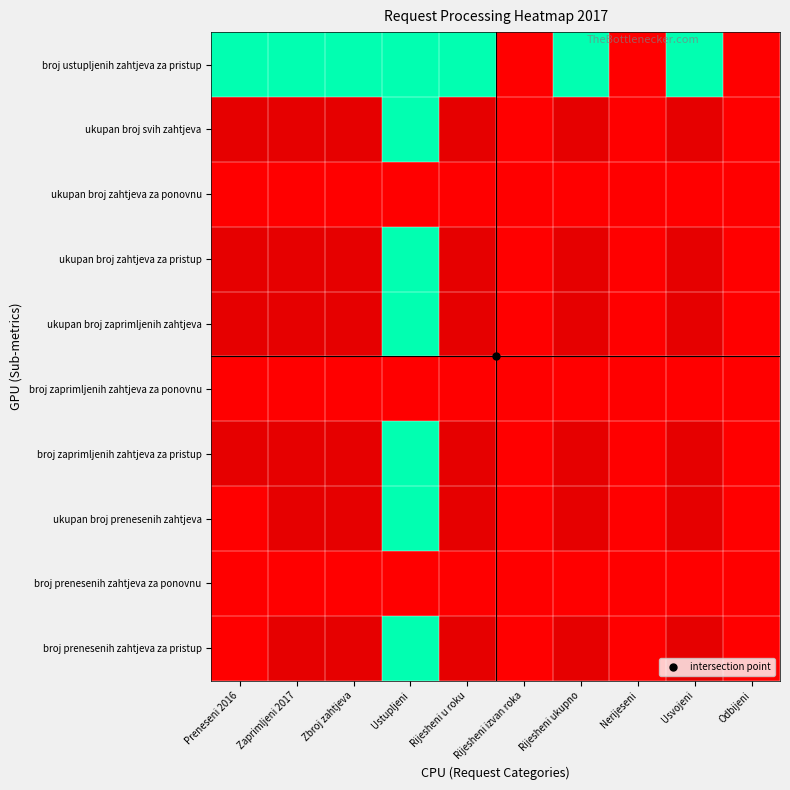

Reading left to right, transcribe all the data shown in this chart.

broj prenesenih zahtjeva za pristup: Preneseni 2016=0	Zaprimljeni 2017=2	Zbroj zahtjeva=2	Ustupljeni=1	Rijesheni u roku=2	Rijesheni izvan roka=0	Rijesheni ukupno=2	Nerijeseni=0	Usvojeni=2	Odbijeni=0
broj prenesenih zahtjeva za ponovnu: Preneseni 2016=0	Zaprimljeni 2017=0	Zbroj zahtjeva=0	Ustupljeni=0	Rijesheni u roku=0	Rijesheni izvan roka=0	Rijesheni ukupno=0	Nerijeseni=0	Usvojeni=0	Odbijeni=0
ukupan broj prenesenih zahtjeva: Preneseni 2016=0	Zaprimljeni 2017=2	Zbroj zahtjeva=2	Ustupljeni=1	Rijesheni u roku=2	Rijesheni izvan roka=0	Rijesheni ukupno=2	Nerijeseni=0	Usvojeni=2	Odbijeni=0
broj zaprimljenih zahtjeva za pristup: Preneseni 2016=2	Zaprimljeni 2017=2	Zbroj zahtjeva=2	Ustupljeni=1	Rijesheni u roku=2	Rijesheni izvan roka=0	Rijesheni ukupno=2	Nerijeseni=0	Usvojeni=2	Odbijeni=0
broj zaprimljenih zahtjeva za ponovnu: Preneseni 2016=0	Zaprimljeni 2017=0	Zbroj zahtjeva=0	Ustupljeni=0	Rijesheni u roku=0	Rijesheni izvan roka=0	Rijesheni ukupno=0	Nerijeseni=0	Usvojeni=0	Odbijeni=0
ukupan broj zaprimljenih zahtjeva: Preneseni 2016=2	Zaprimljeni 2017=2	Zbroj zahtjeva=2	Ustupljeni=1	Rijesheni u roku=2	Rijesheni izvan roka=0	Rijesheni ukupno=2	Nerijeseni=0	Usvojeni=2	Odbijeni=0
ukupan broj zahtjeva za pristup: Preneseni 2016=2	Zaprimljeni 2017=2	Zbroj zahtjeva=2	Ustupljeni=1	Rijesheni u roku=2	Rijesheni izvan roka=0	Rijesheni ukupno=2	Nerijeseni=0	Usvojeni=2	Odbijeni=0
ukupan broj zahtjeva za ponovnu: Preneseni 2016=0	Zaprimljeni 2017=0	Zbroj zahtjeva=0	Ustupljeni=0	Rijesheni u roku=0	Rijesheni izvan roka=0	Rijesheni ukupno=0	Nerijeseni=0	Usvojeni=0	Odbijeni=0
ukupan broj svih zahtjeva: Preneseni 2016=2	Zaprimljeni 2017=2	Zbroj zahtjeva=2	Ustupljeni=1	Rijesheni u roku=2	Rijesheni izvan roka=0	Rijesheni ukupno=2	Nerijeseni=0	Usvojeni=2	Odbijeni=0
broj ustupljenih zahtjeva za pristup: Preneseni 2016=1	Zaprimljeni 2017=1	Zbroj zahtjeva=1	Ustupljeni=1	Rijesheni u roku=1	Rijesheni izvan roka=0	Rijesheni ukupno=1	Nerijeseni=0	Usvojeni=1	Odbijeni=0